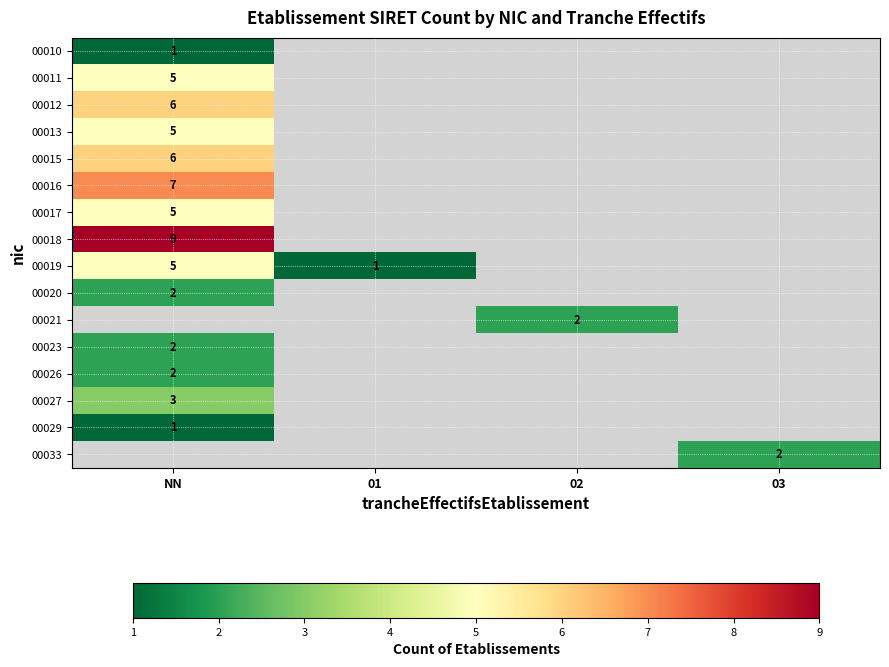

True or false: 00020 has a value of 3 at NN.

False